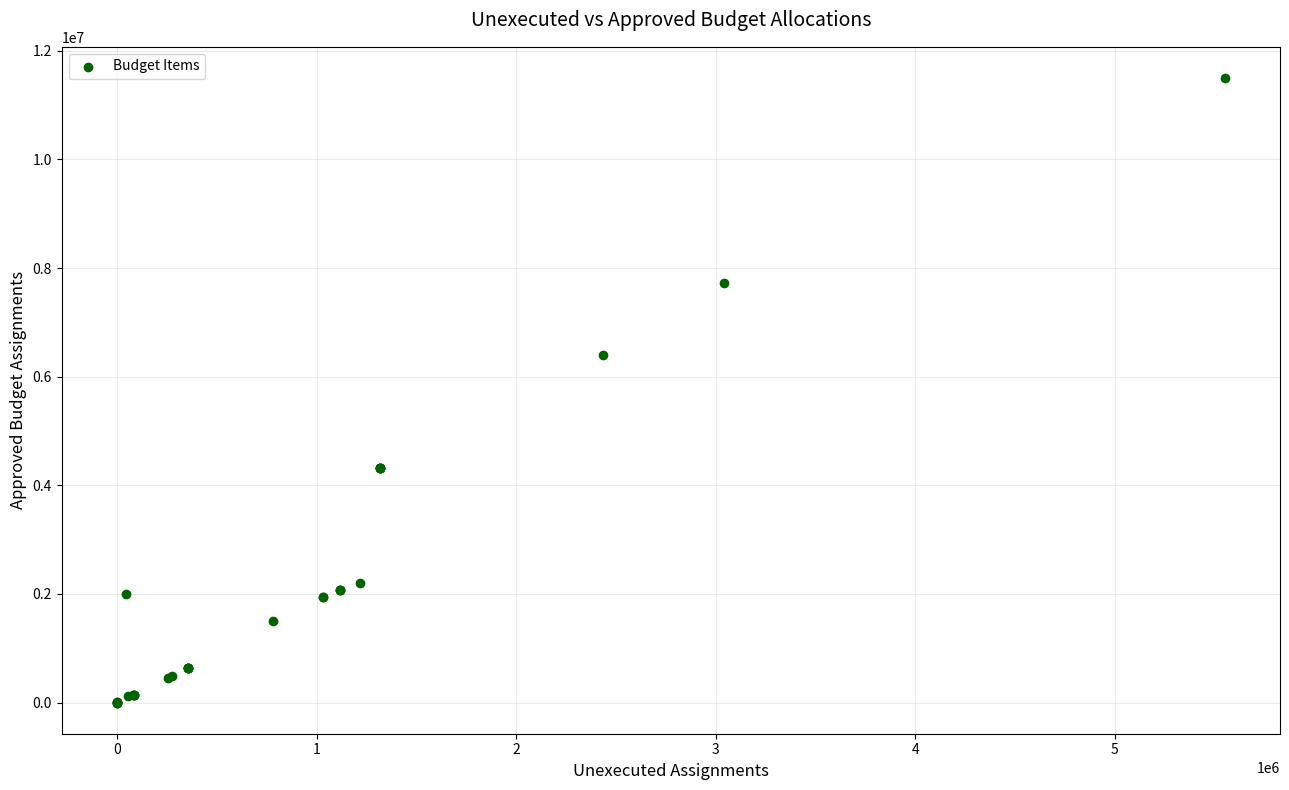

What Y value in the scatter plot is closest to 5749351?

6394591